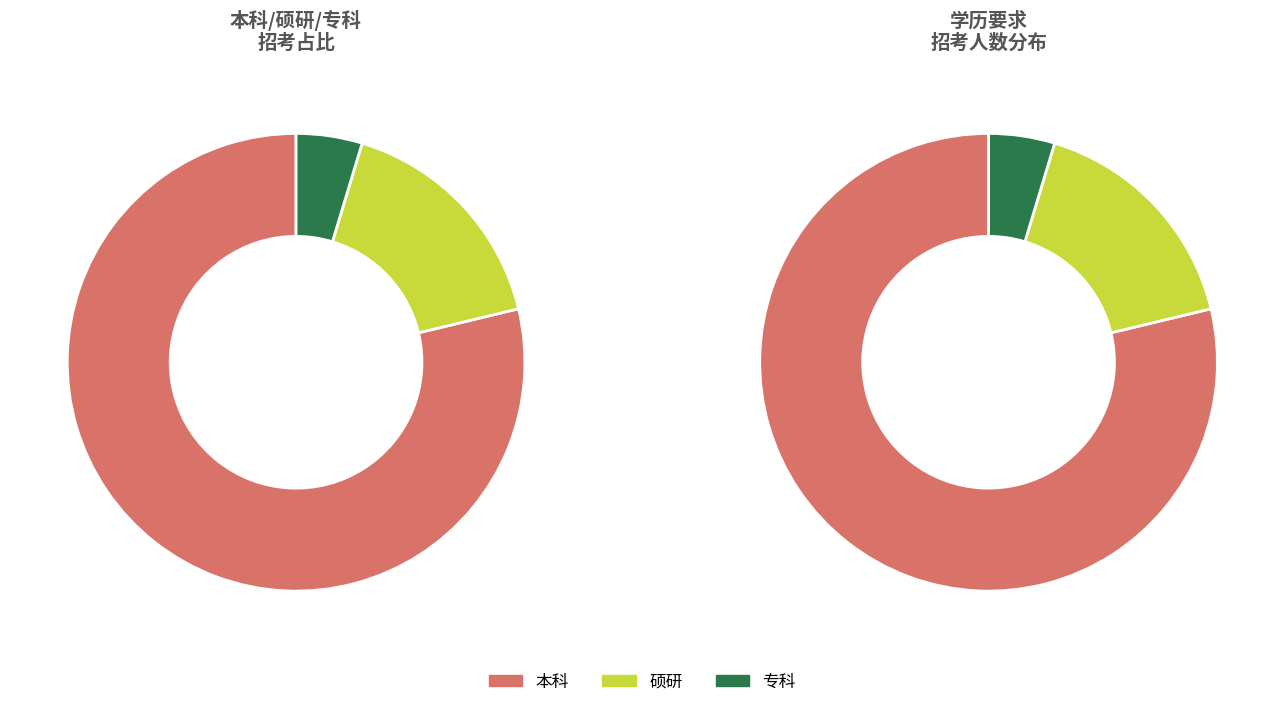

How many segments does this pie chart have?

3